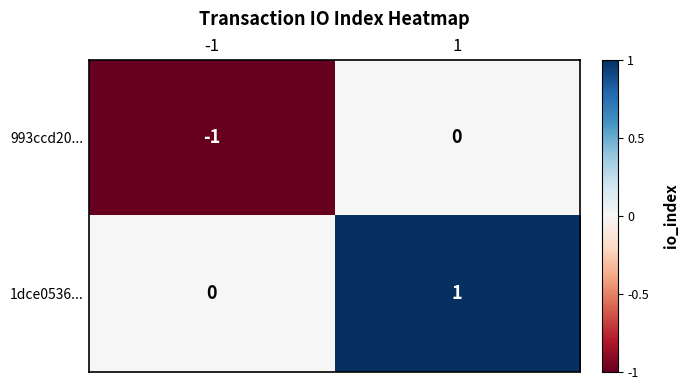

The value of 993ccd20... at -1 is -1. True or false?

True